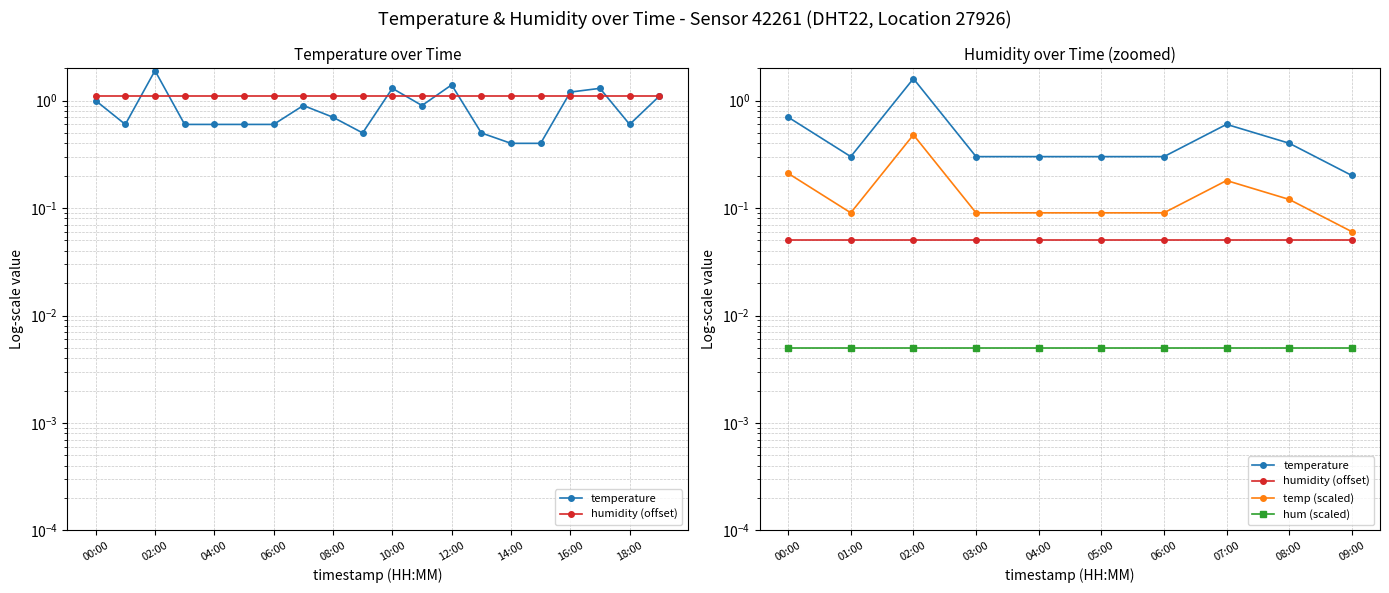

Rank the series at 01:00 from highest to lowest value.

temperature, temp (scaled), humidity (offset), hum (scaled)